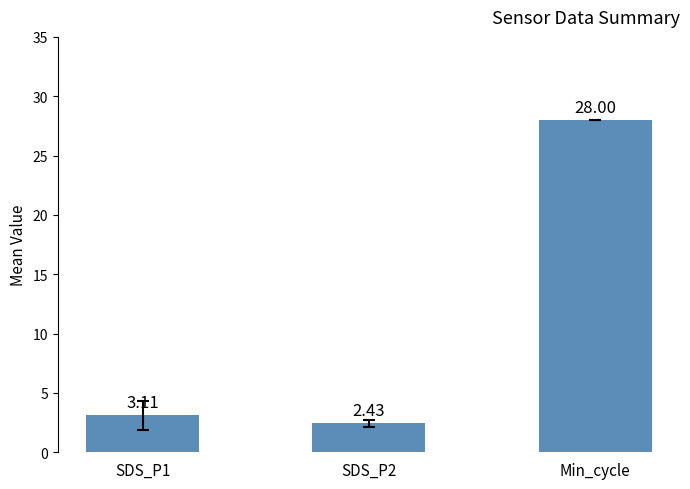

Count the number of values greater than 3.

2